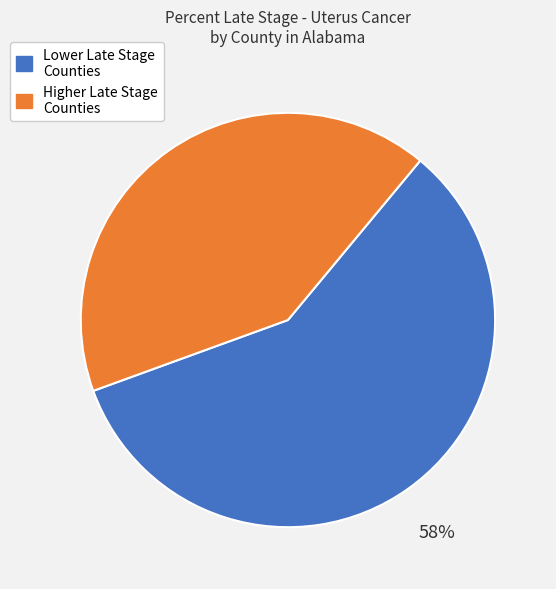

Is there any slice that represents more than half of the pie?

Yes